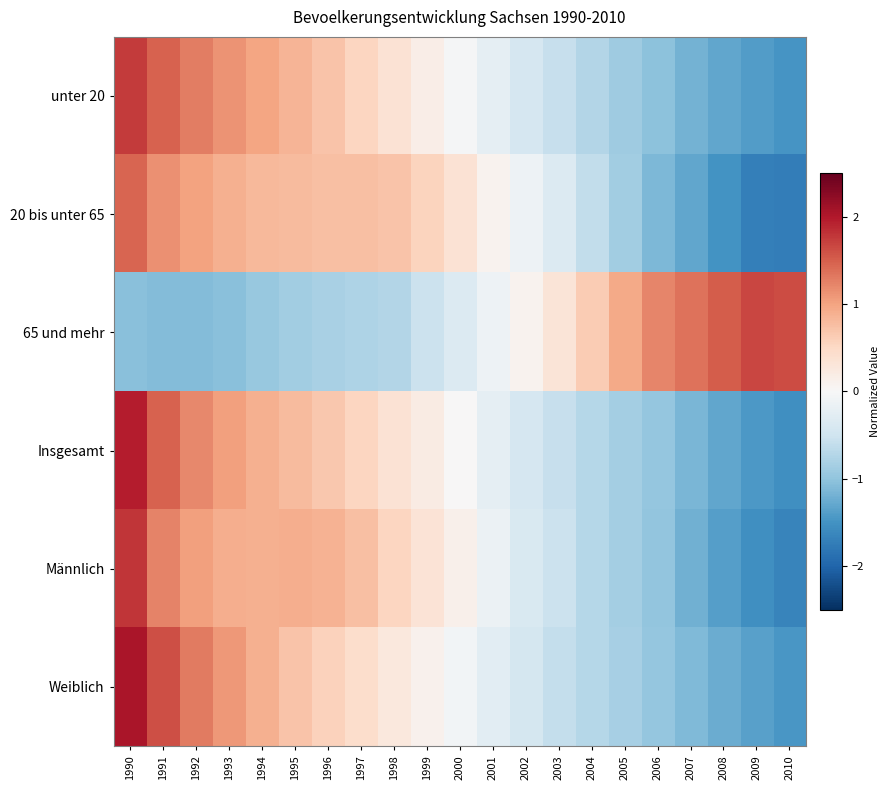

What is the total value across all series at 1996?

2.8